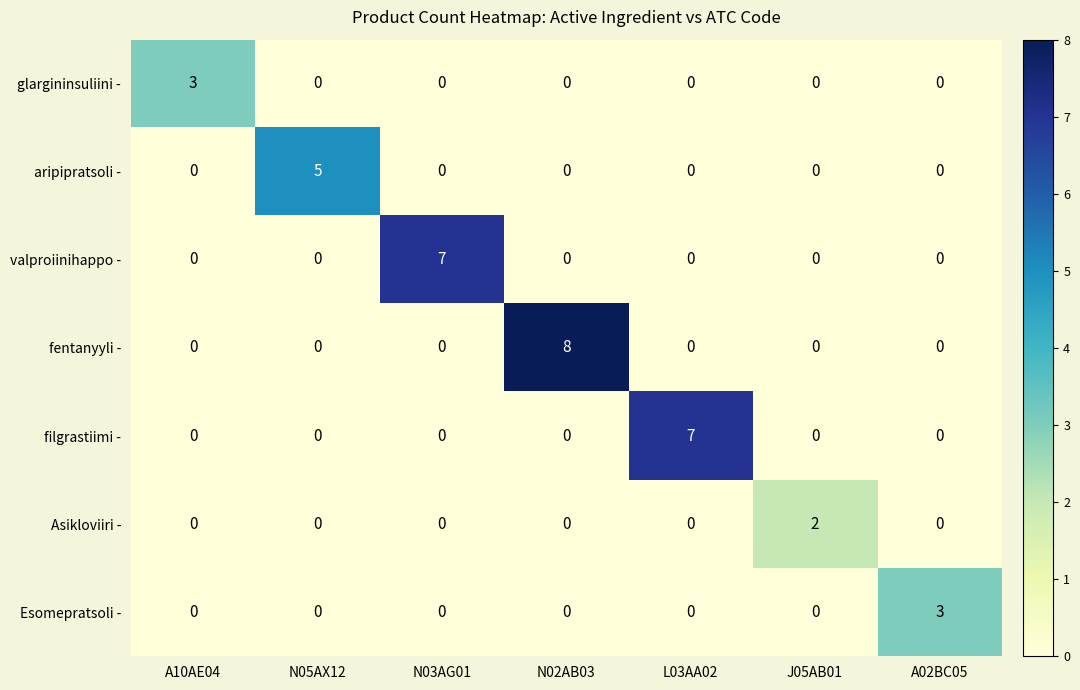

At how many categories does at least one series exceed 4?

4